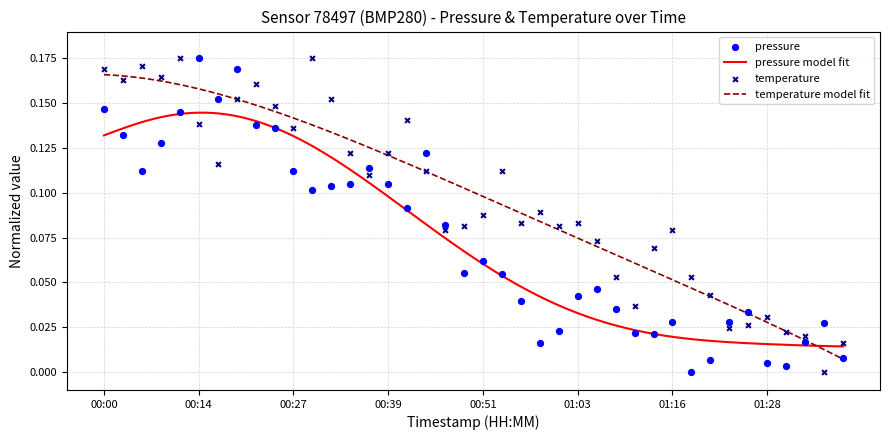

Which series contains the highest Y value?

pressure